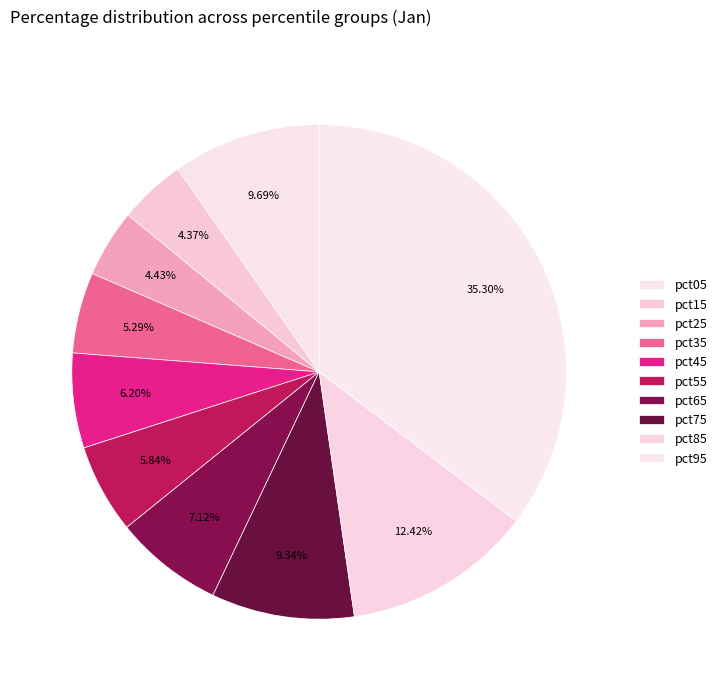

Is the sum of pct35 and pct85 greater than half?

No